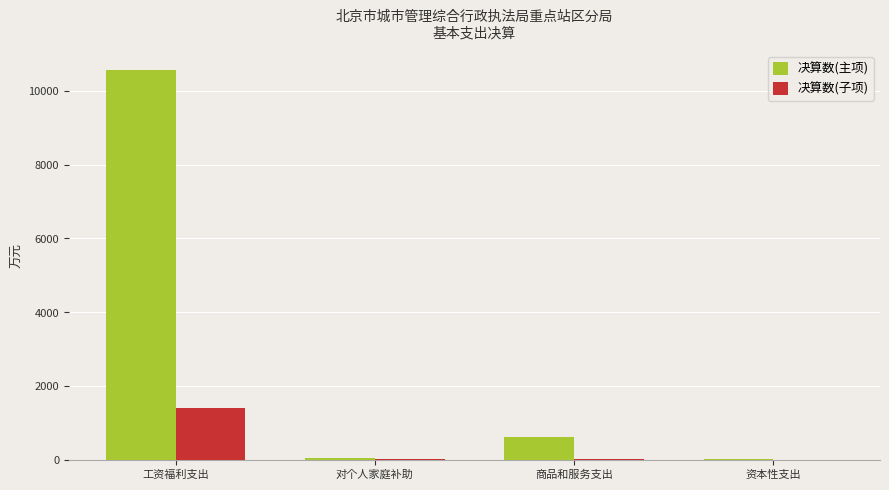

The 决算数(子项) series shows 1415.1 at 工资福利支出. True or false?

True